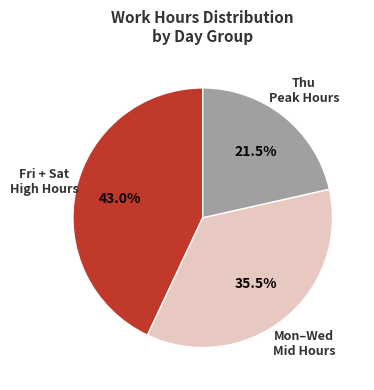

How many slices are in this pie chart?

3